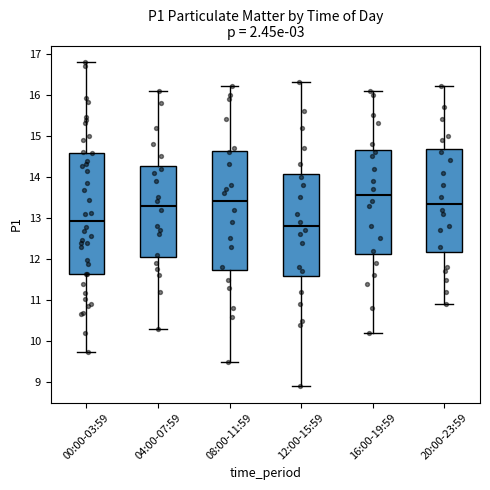

Where does the median line of the box for 00:00-03:59 sit on the y-axis? The values are not printed on the chart, so give them approximately, as read against the axis.

12.9